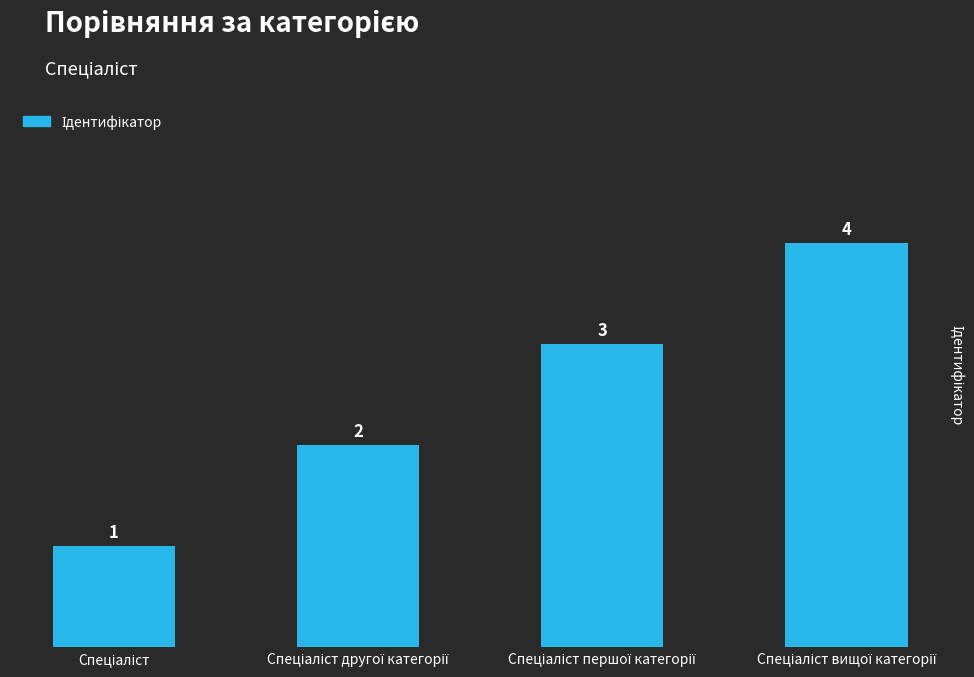

How many data points does each series have?

4